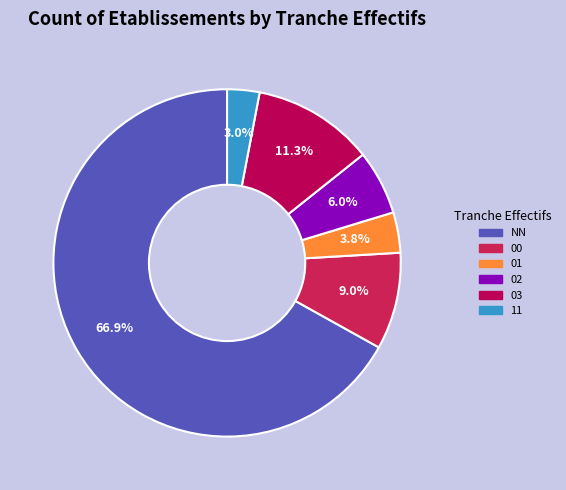

Combined, do 02 and 00 account for over 50%?

No